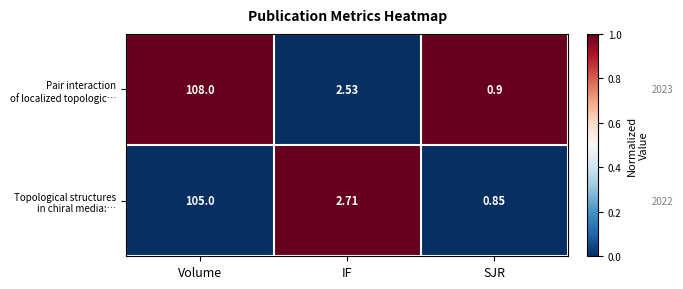

How many data points does each series have?

3